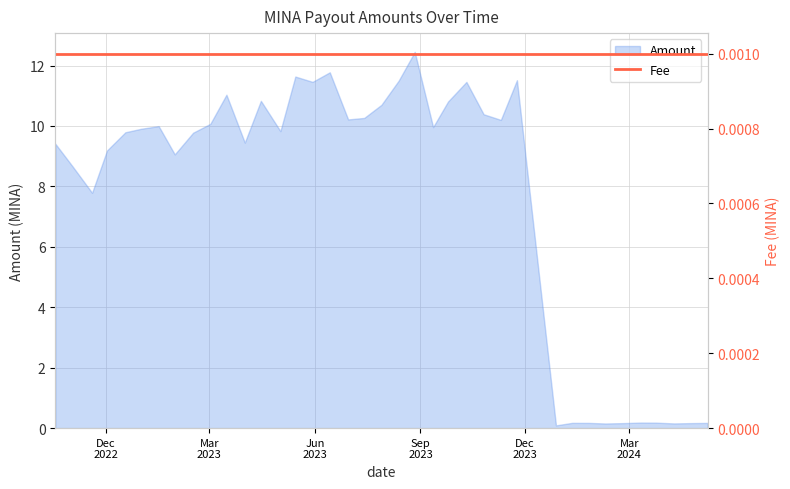

The value at 2023-02-15 is 9.8. True or false?

True